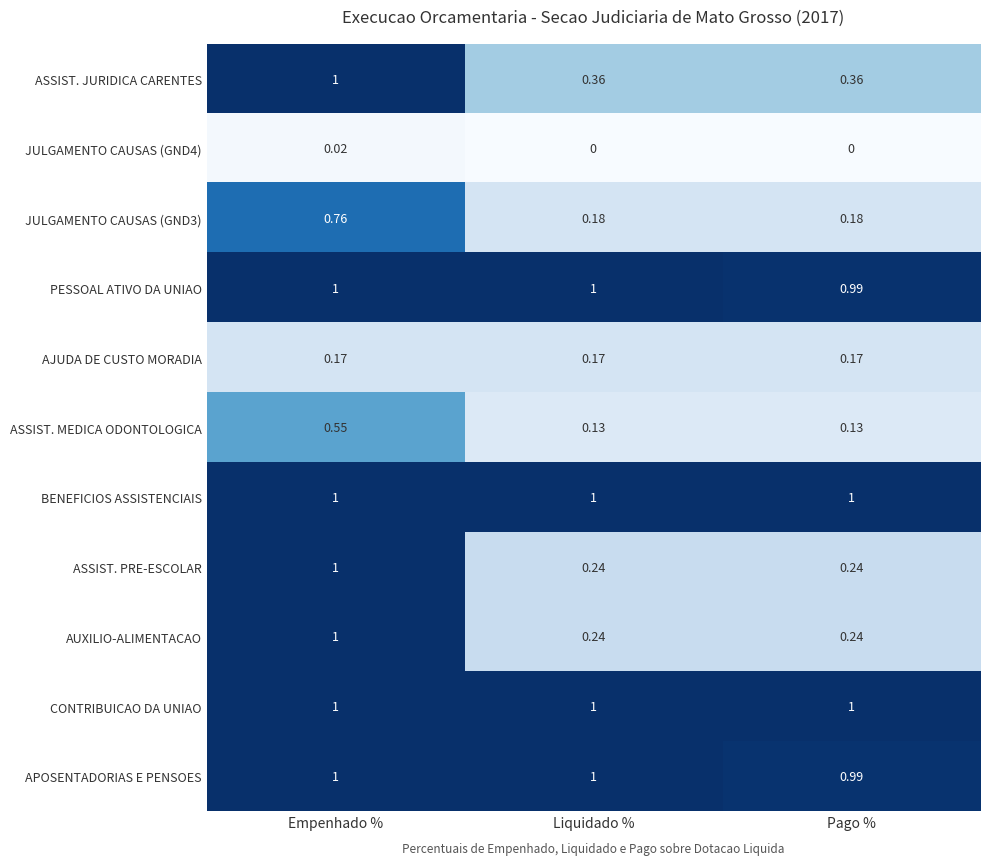

At which category is the sum across all series the highest?

Empenhado %